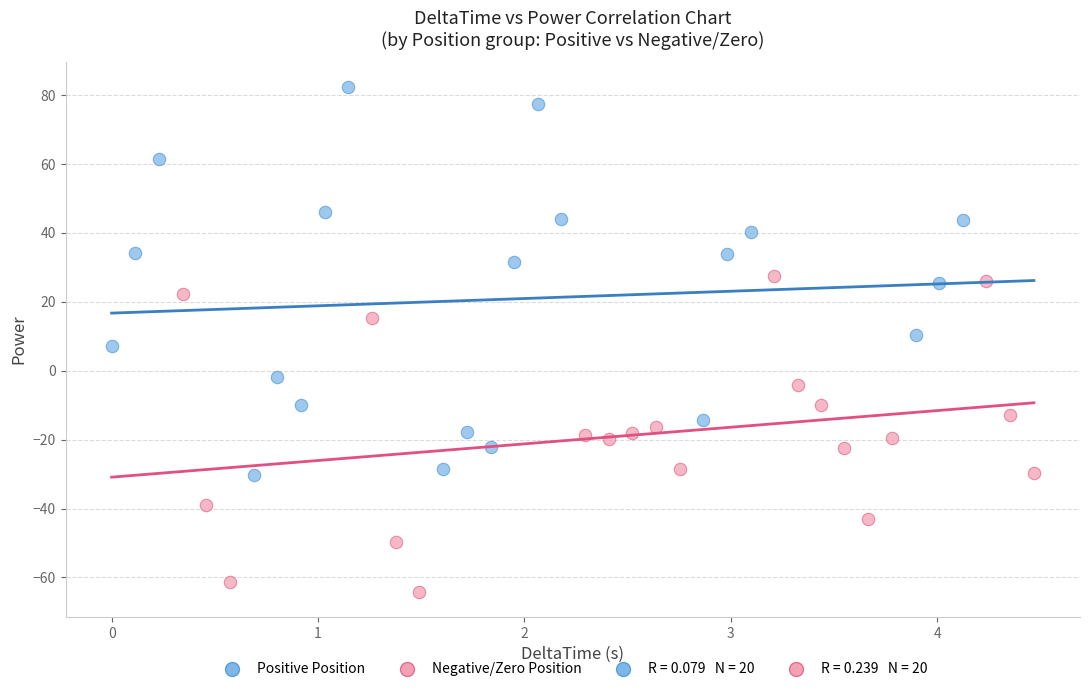

Which series contains the lowest Y value?

Negative/Zero Position